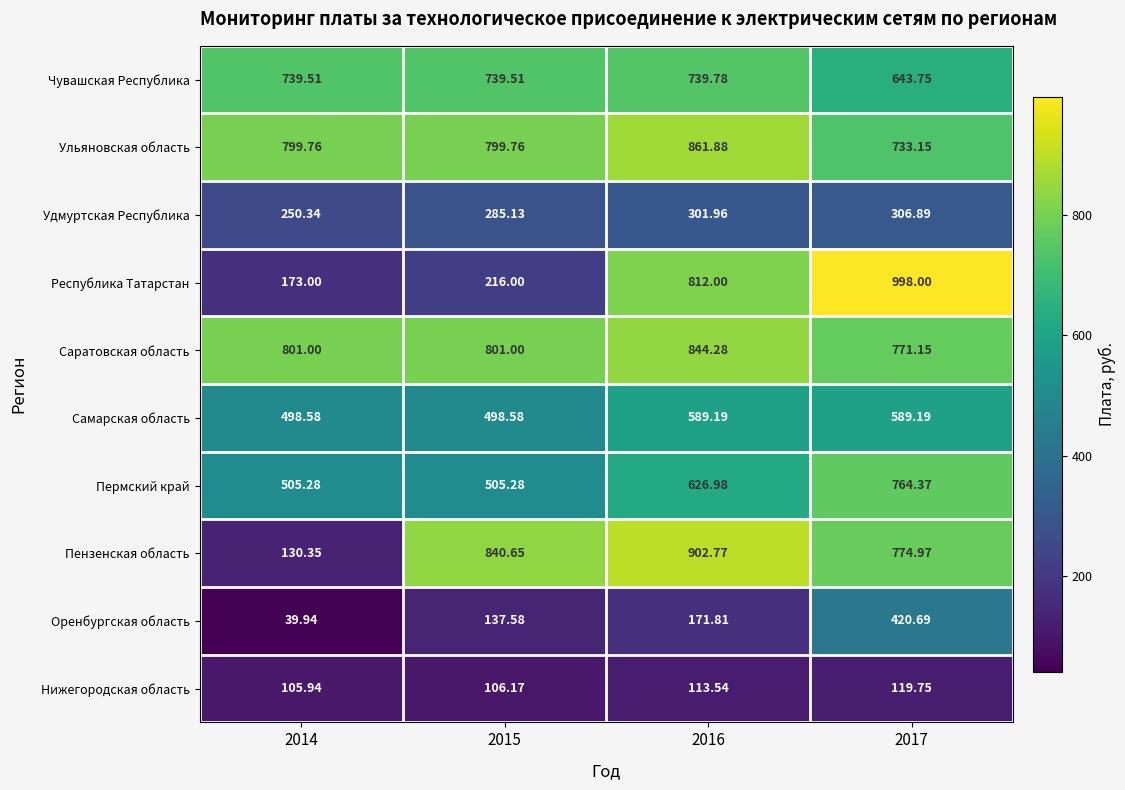

Which series has the largest total across all categories?

Саратовская область